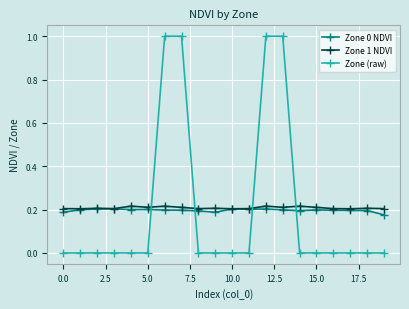

Which series has the widest spread of values?

Zone (raw)